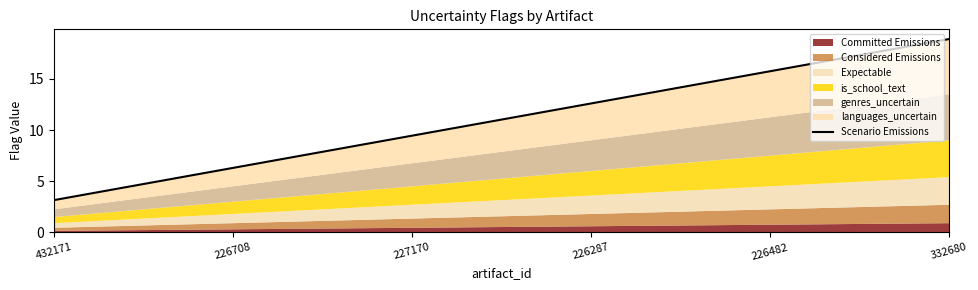

Between 227170 and 226287, which is larger?

226287